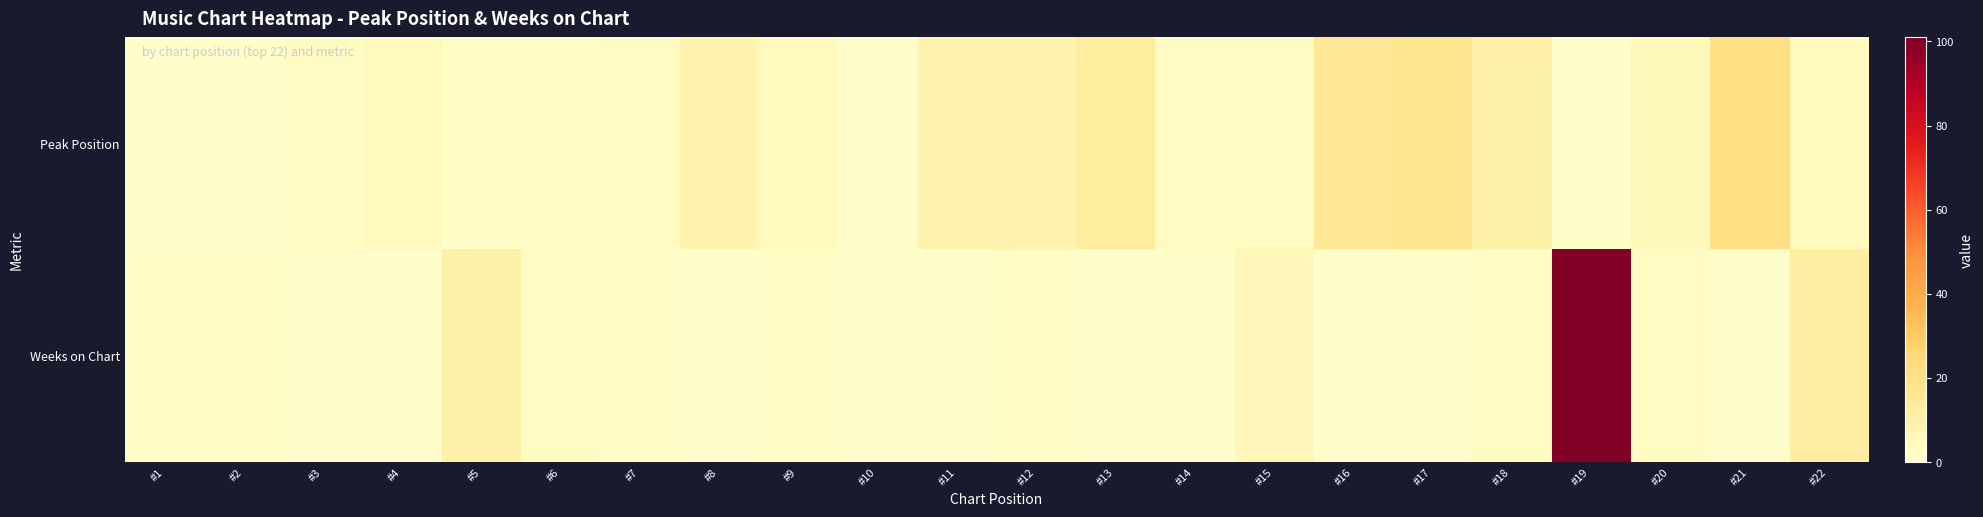

What is the difference between the highest and lowest values at #3?

2